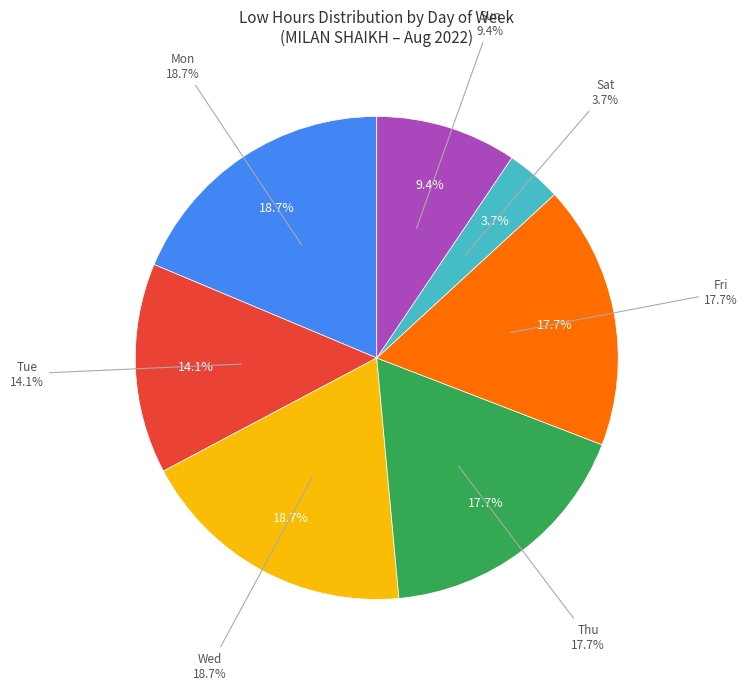

Does 7 account for over 50% of the chart?

No